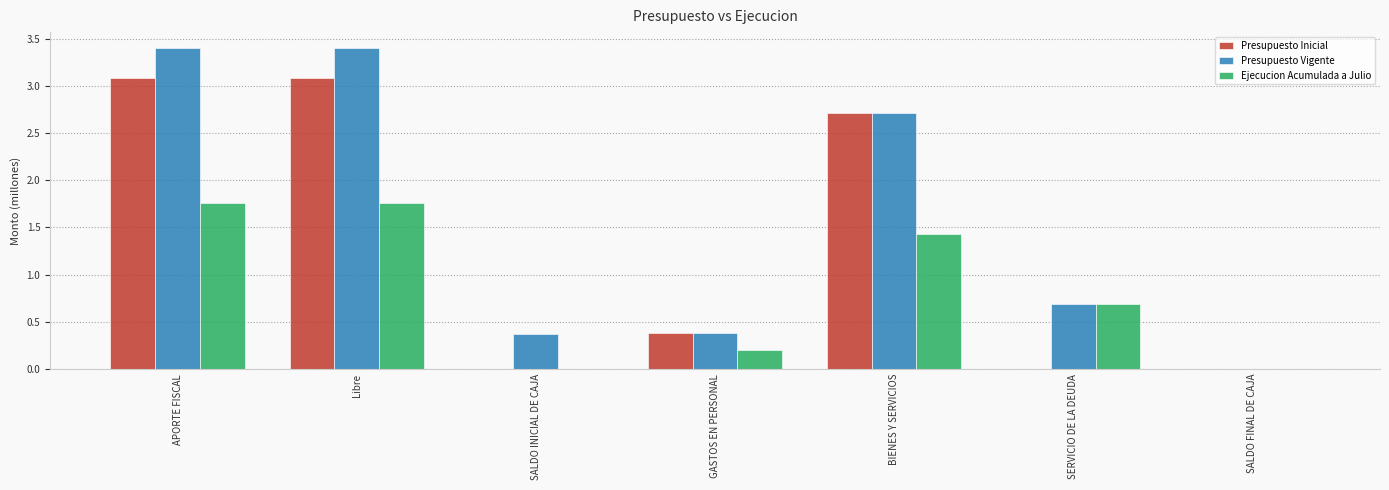

What is the maximum value shown in the chart?

3.4